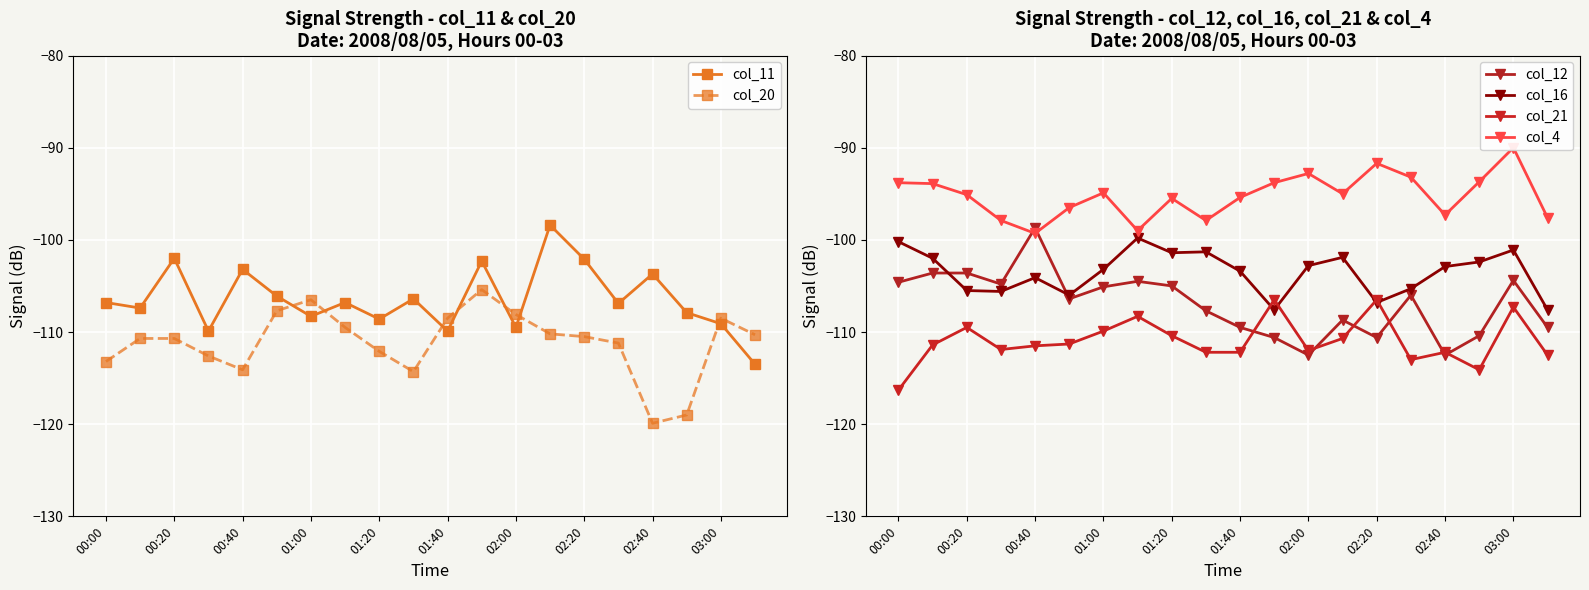

What is the value of the col_16 point at the 6th from the left?

-106.0